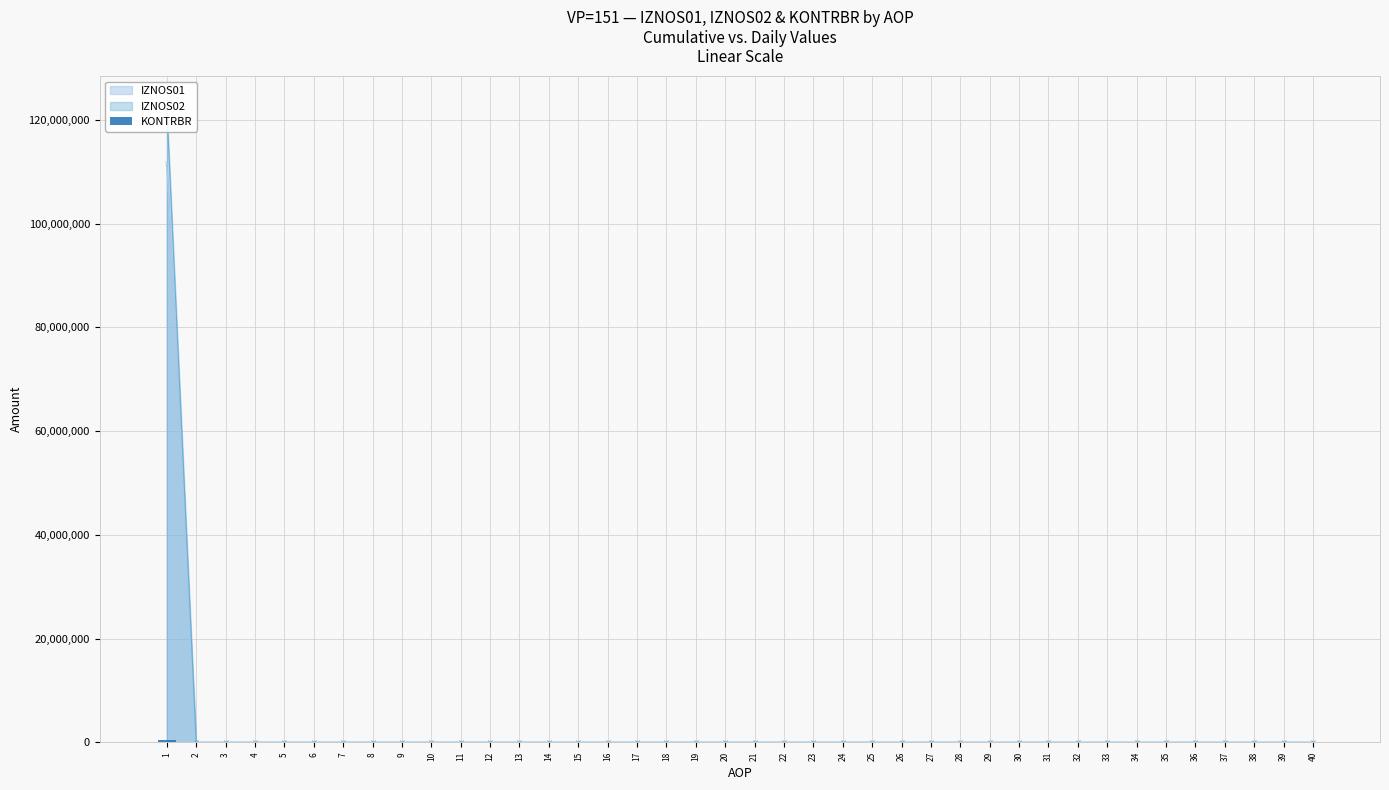

How many categories are shown in the chart?

40